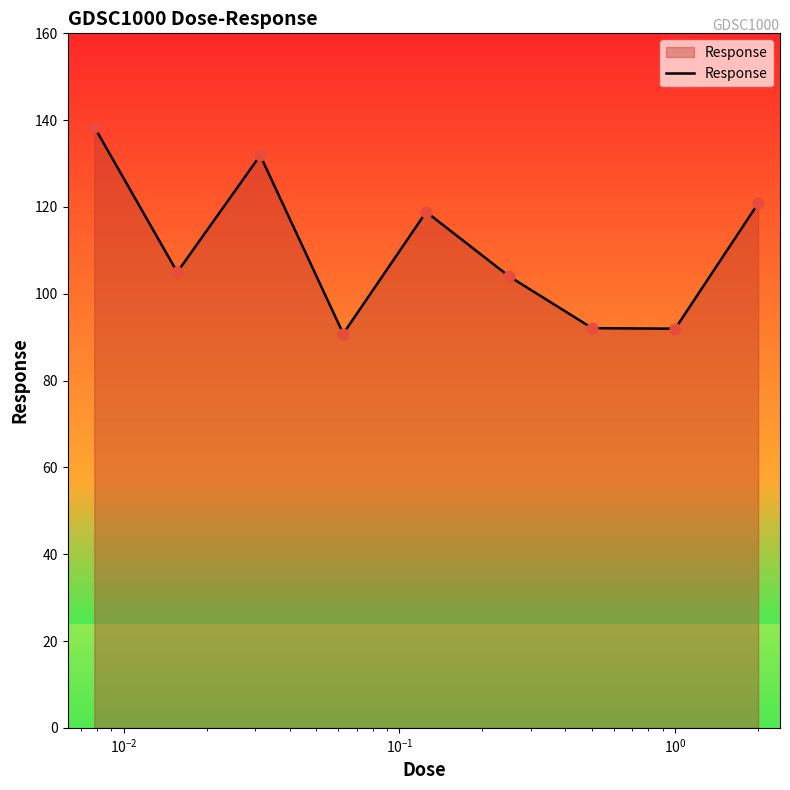

What is the greatest value displayed?

138.5